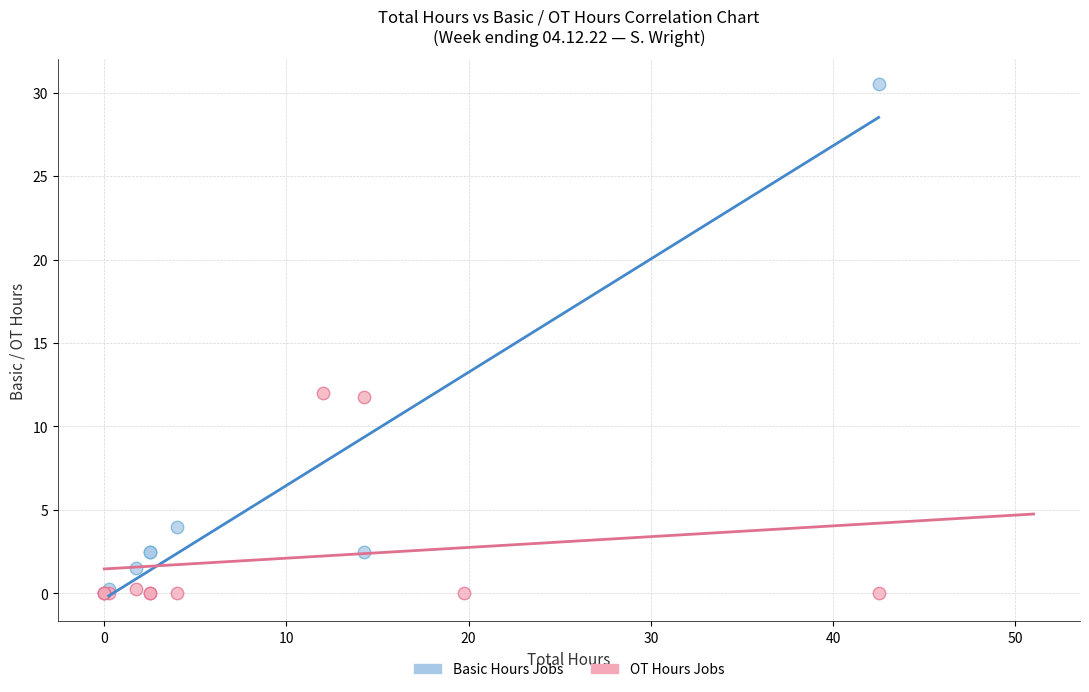

Which series reaches the maximum Y coordinate?

Basic Hours Jobs